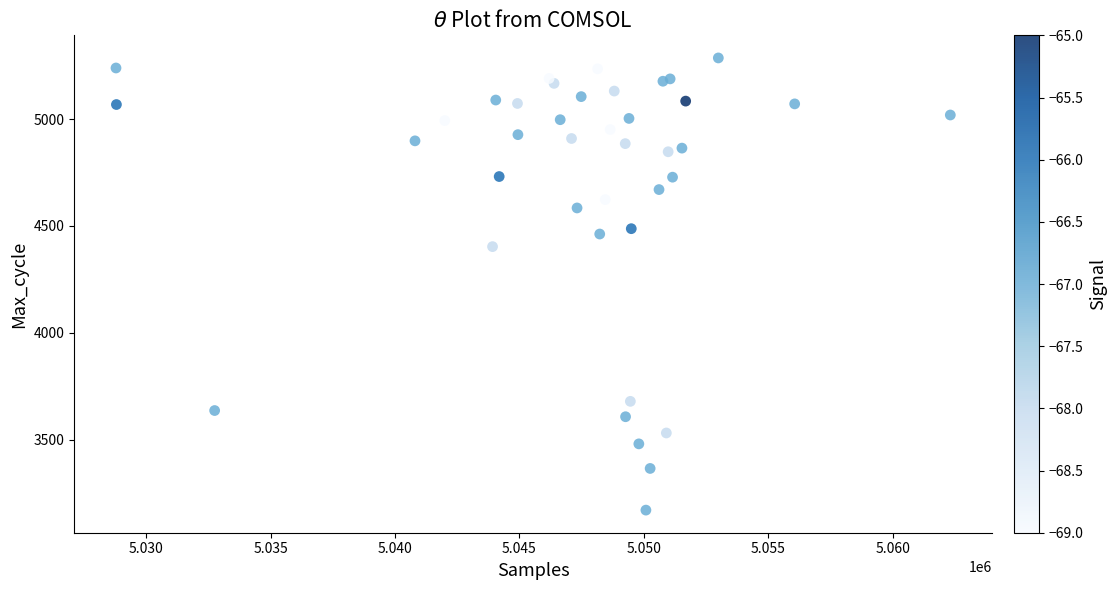

What Y value in the scatter plot is closest to 4228?

4403